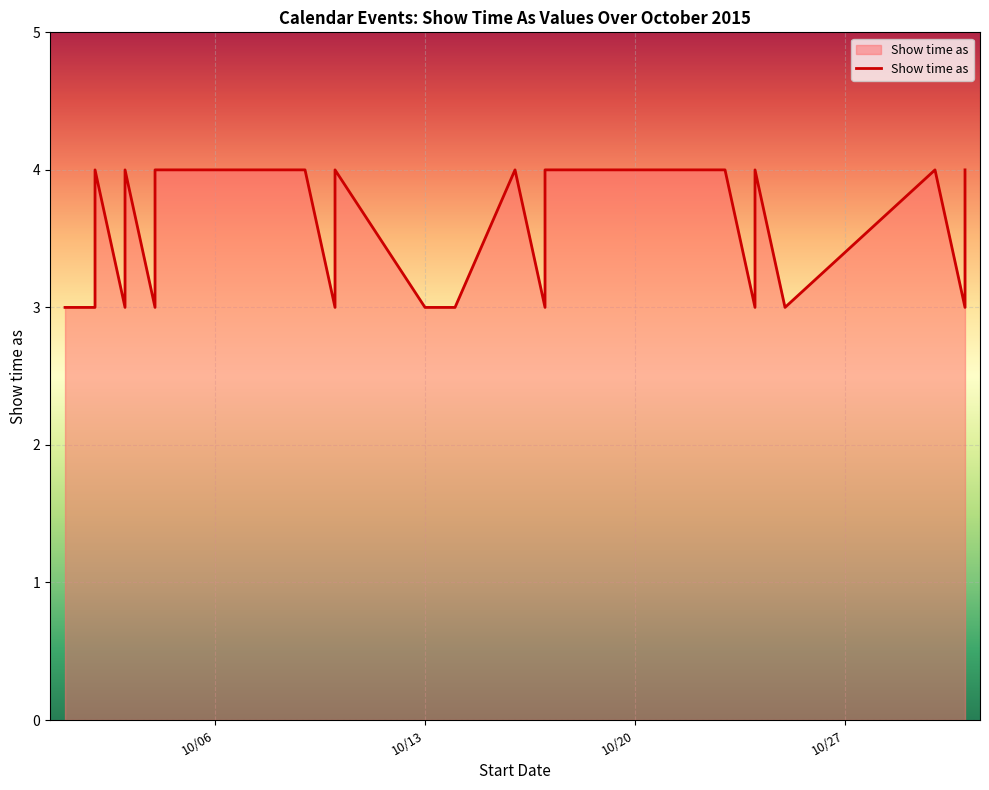

Does the chart display data point markers on the line(s)?

No